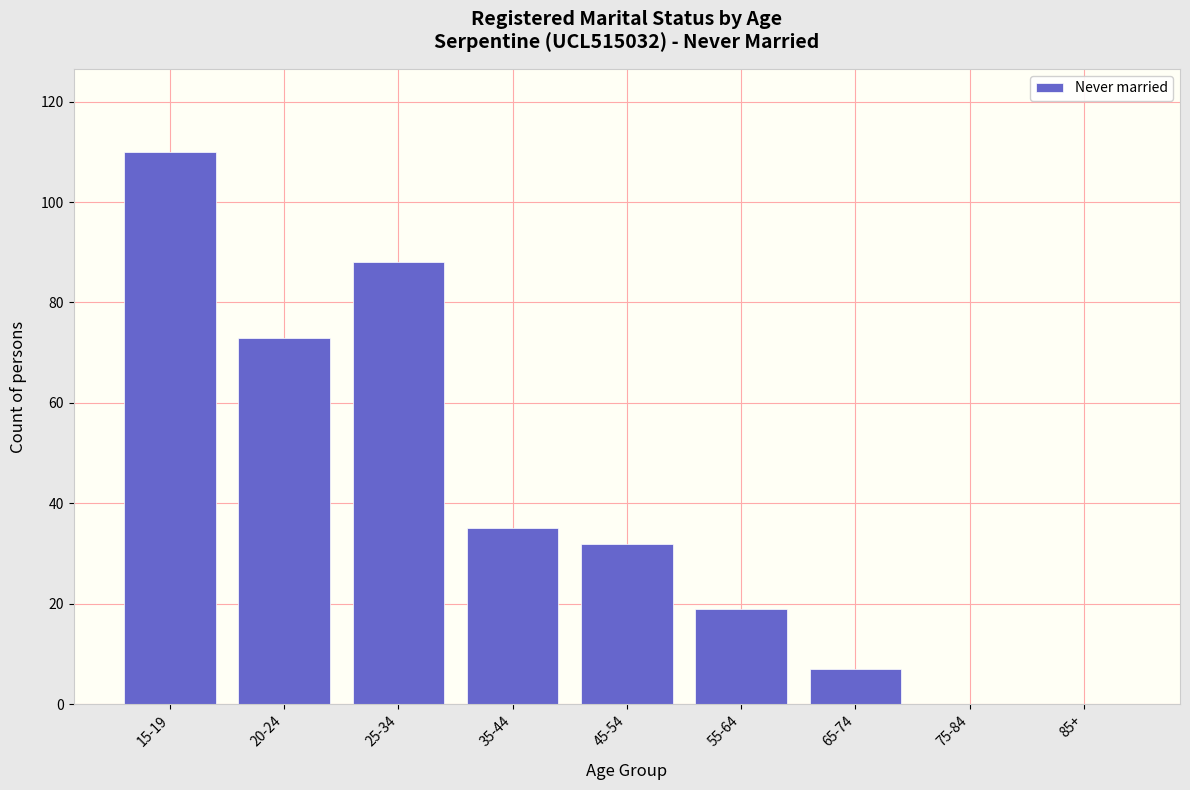

Reading right to left, what are all the values shown in this chart?

85+=0	75-84=0	65-74=7	55-64=19	45-54=32	35-44=35	25-34=88	20-24=73	15-19=110